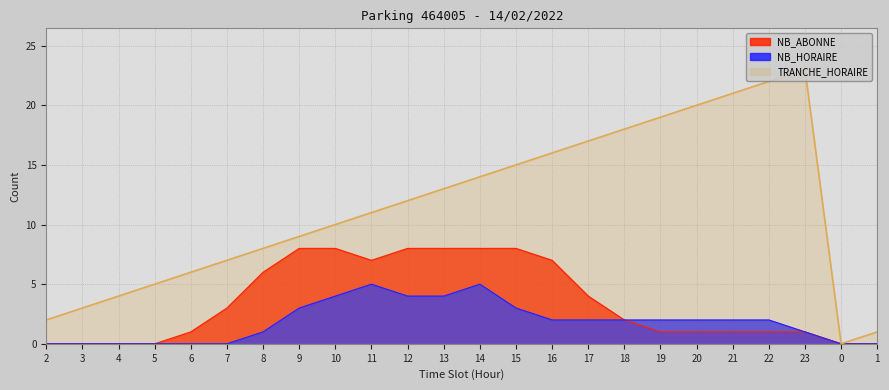

Rank the series at 20 from highest to lowest value.

TRANCHE_HORAIRE, NB_HORAIRE, NB_ABONNE